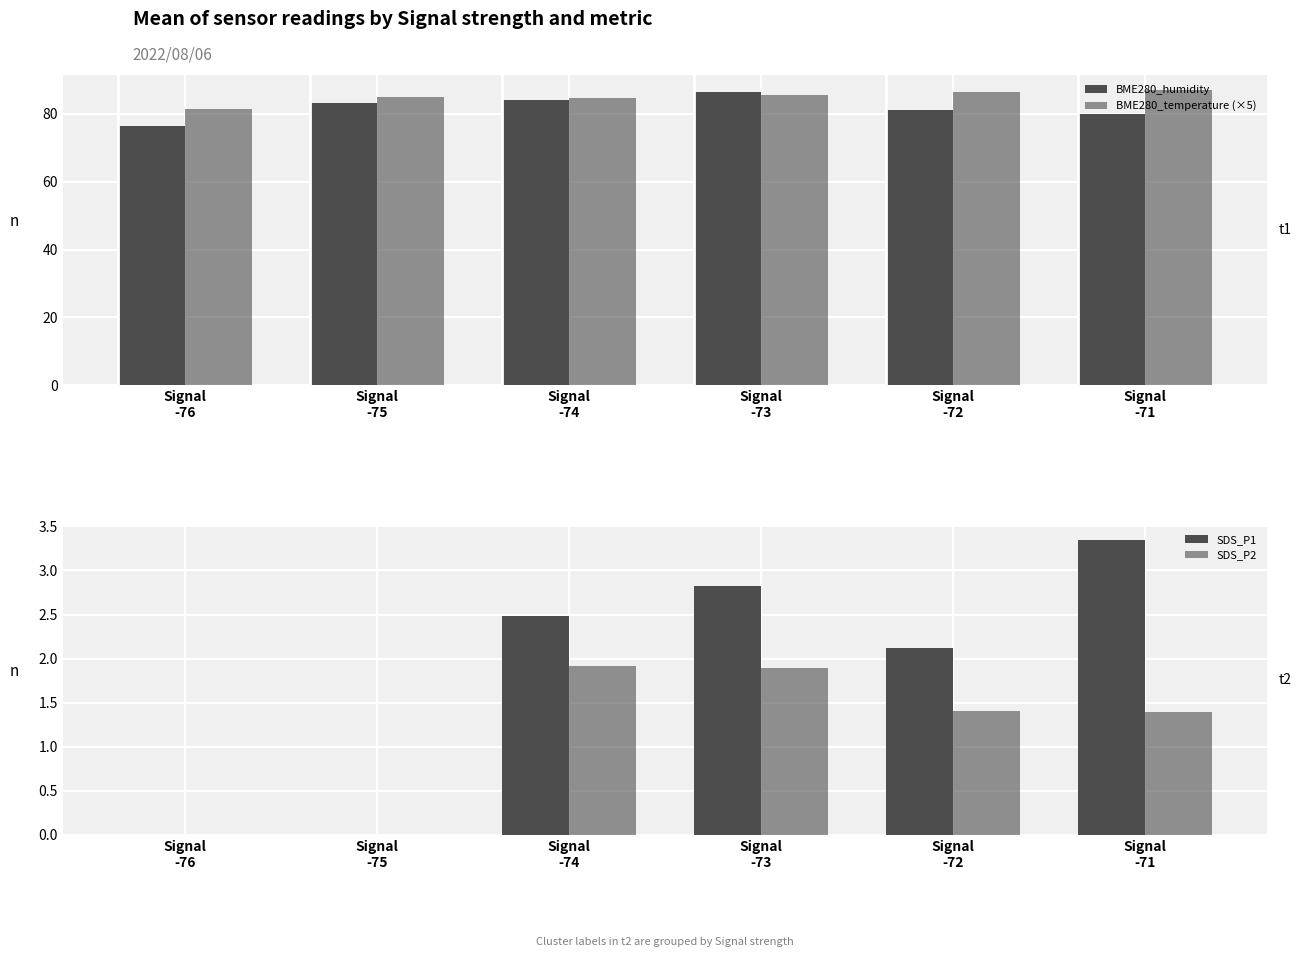

At Signal
-75, list the series in order from smallest to largest.

SDS_P1, SDS_P2, BME280_humidity, BME280_temperature (×5)